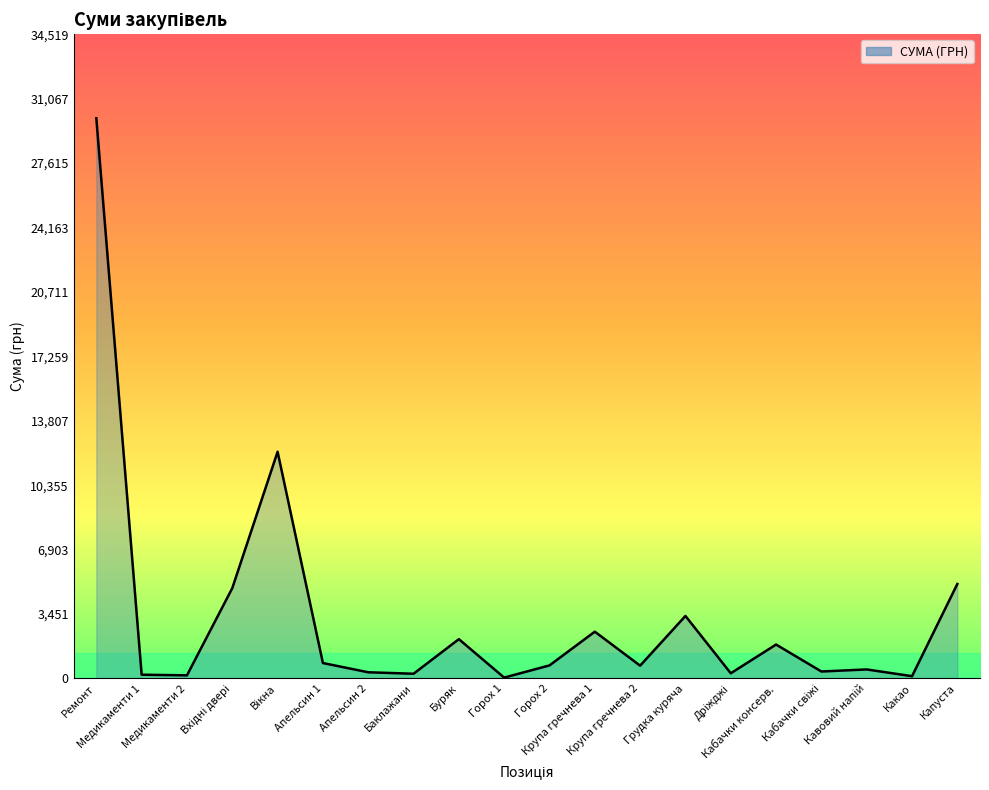

What is the difference between the maximum and minimum values?

29972.3